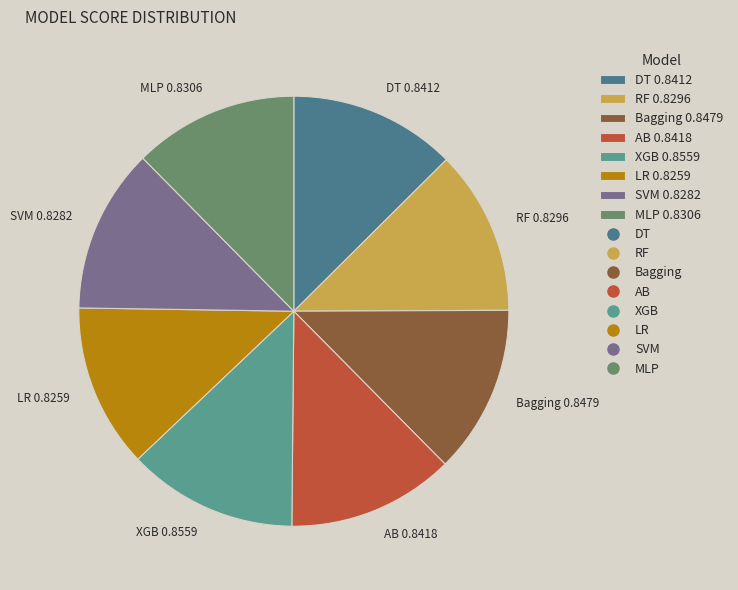

Does DT 0.8412 account for over 50% of the chart?

No